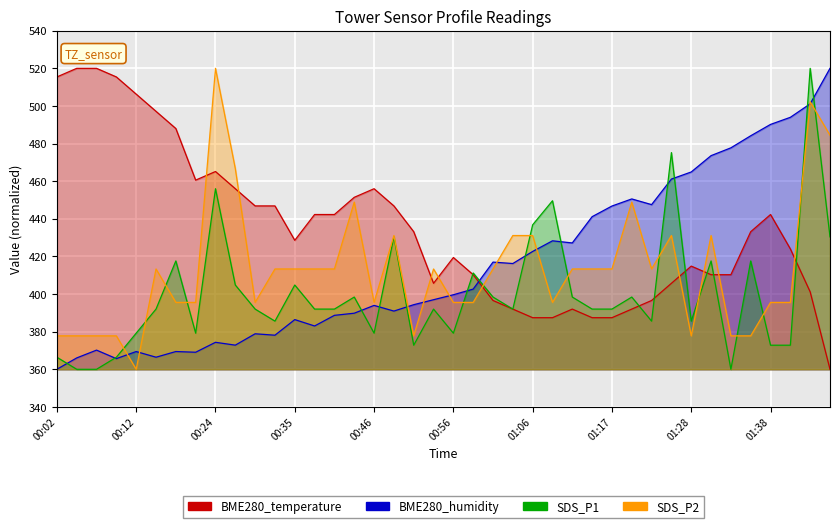

How many intersections are there between BME280_temperature and BME280_humidity?

1